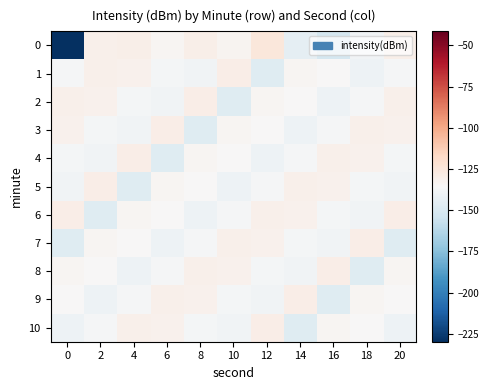

What is the total value across all series at 6?

-1495.7